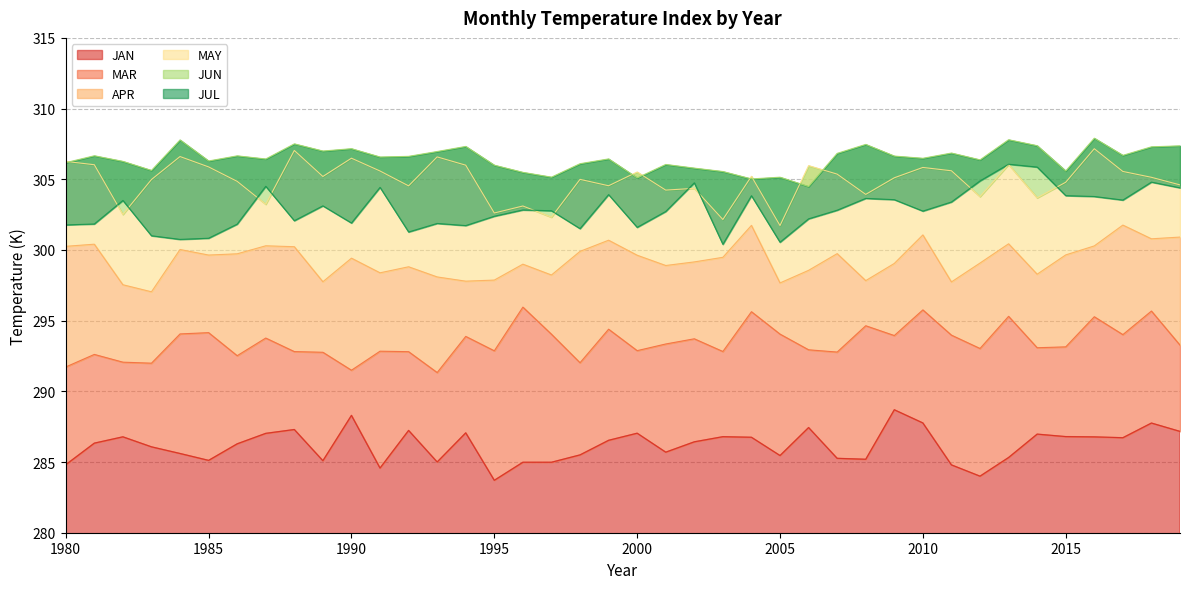

Where is the first local minimum for JUL?

1984